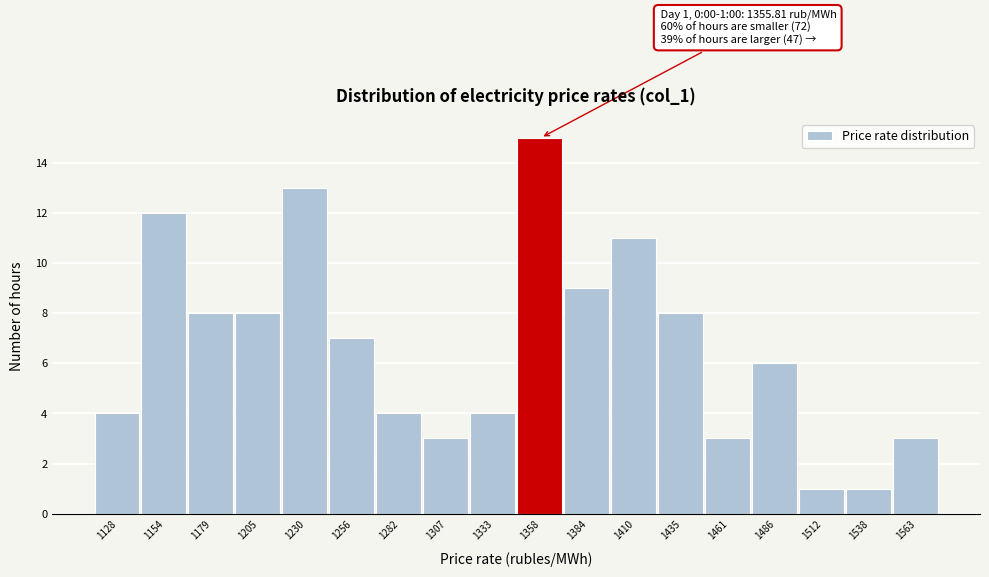

Which range on the x-axis has the tallest bar?

1345 to 1370